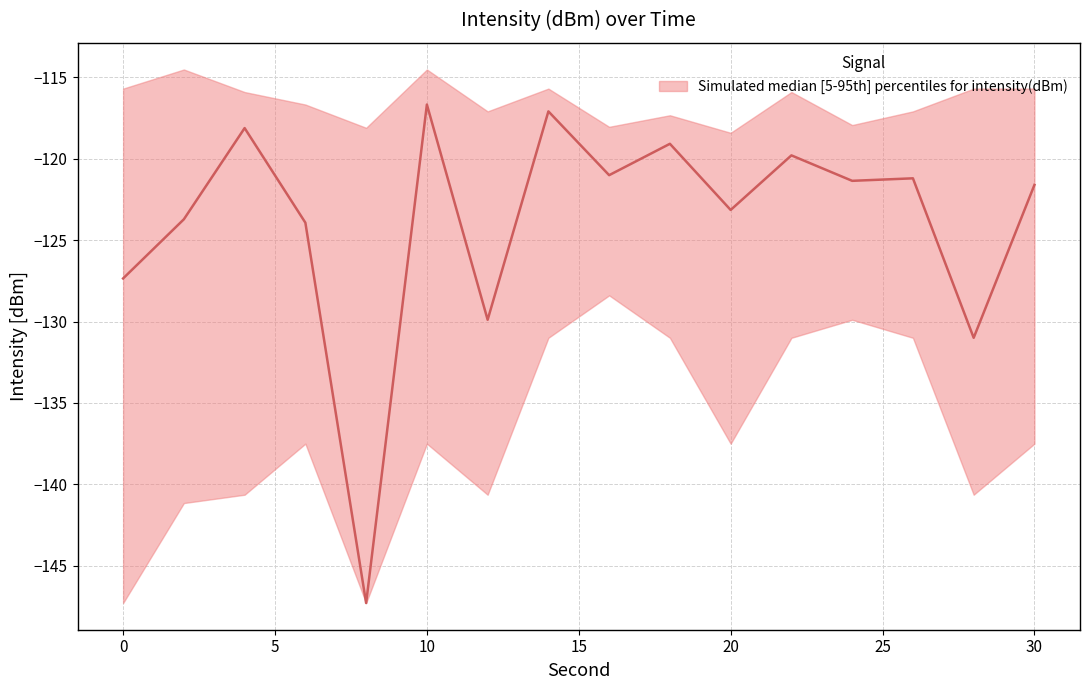

The value of lower at 28 is -140.6. True or false?

True